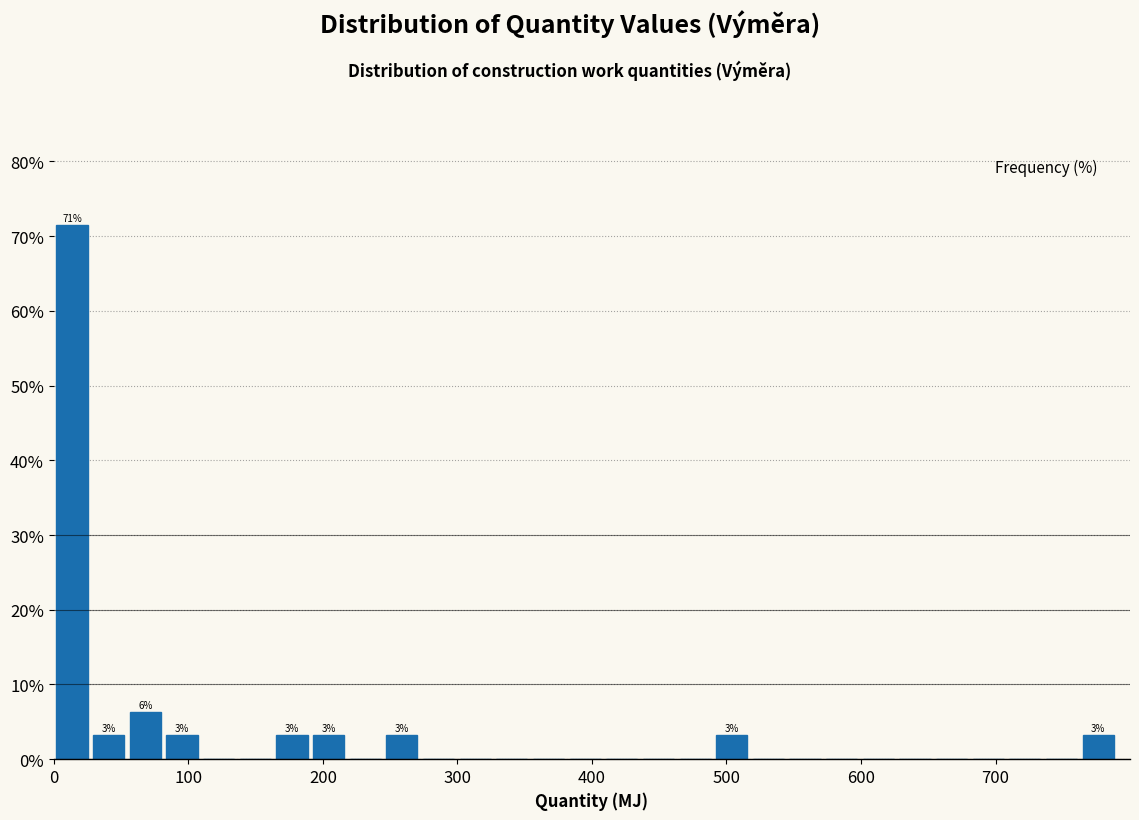

Read against the x-axis, roughly where is the centre of the tallest bar?

10